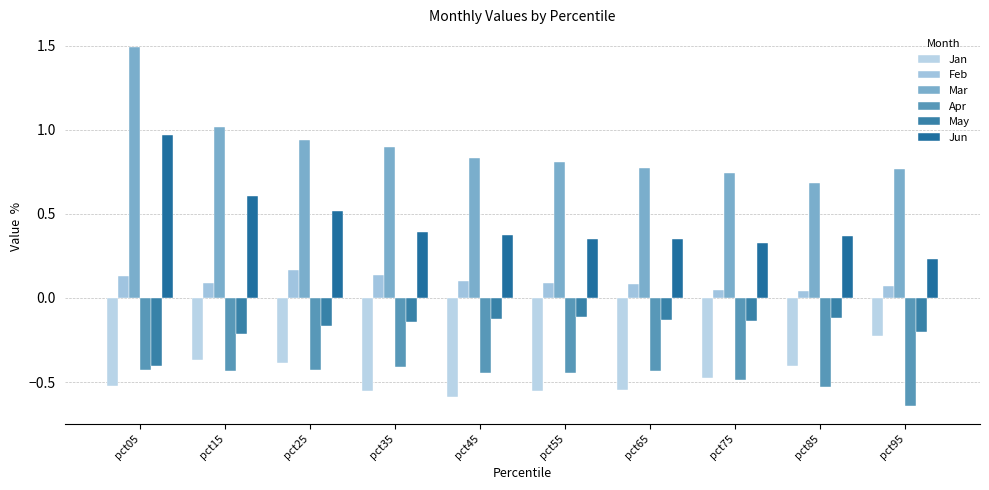

At which label is Mar closest to 1?

pct15